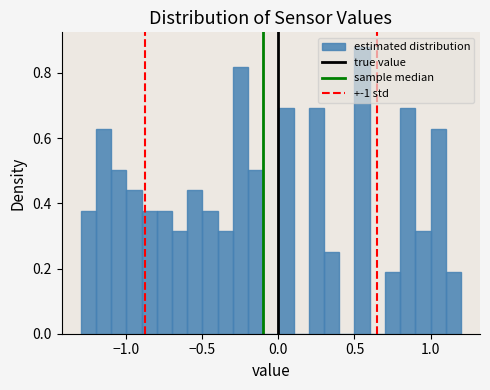

Around what value on the x-axis is the tallest bar? Give the approximate position of its centre, as read against the axis.

0.55